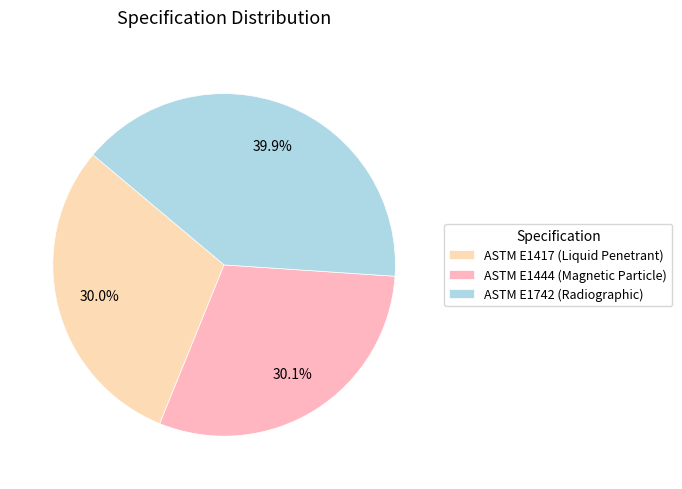

To the nearest percent, what percentage of the pie is ASTM E1417 (Liquid Penetrant)?

30%